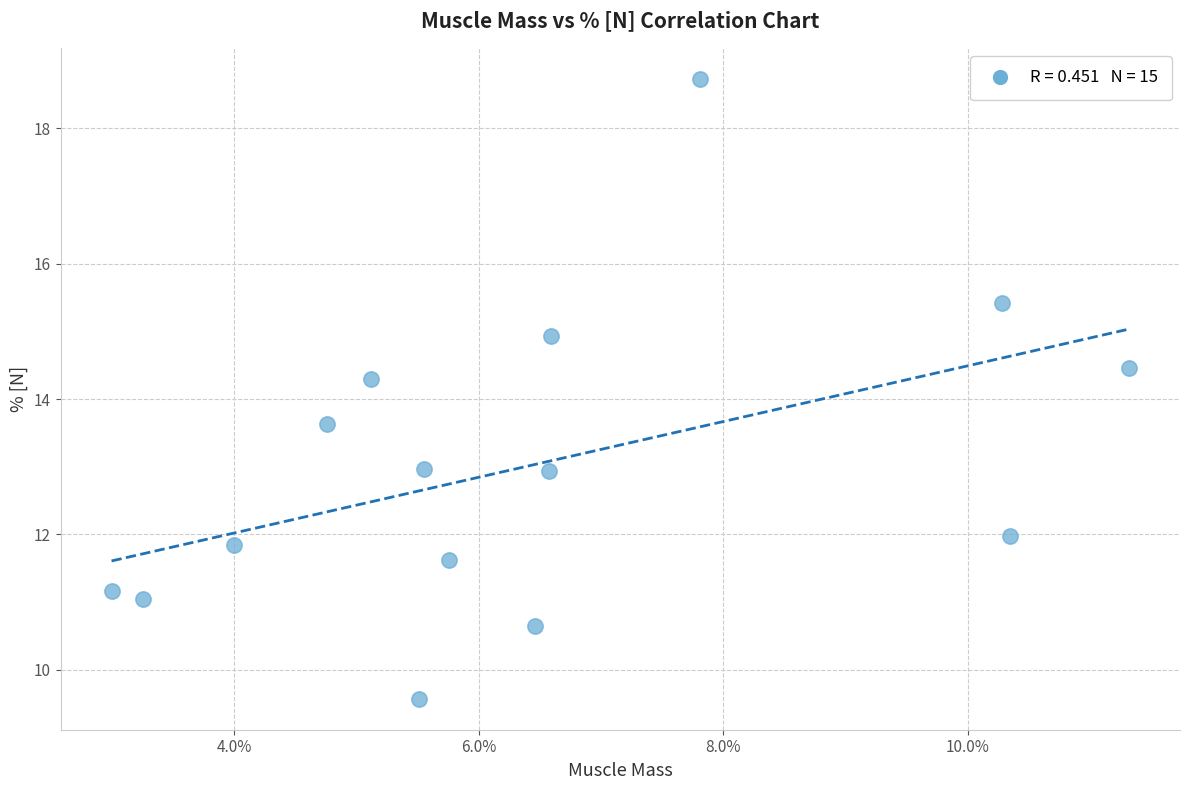

What is the range of Y values (max minus min)?

9.2